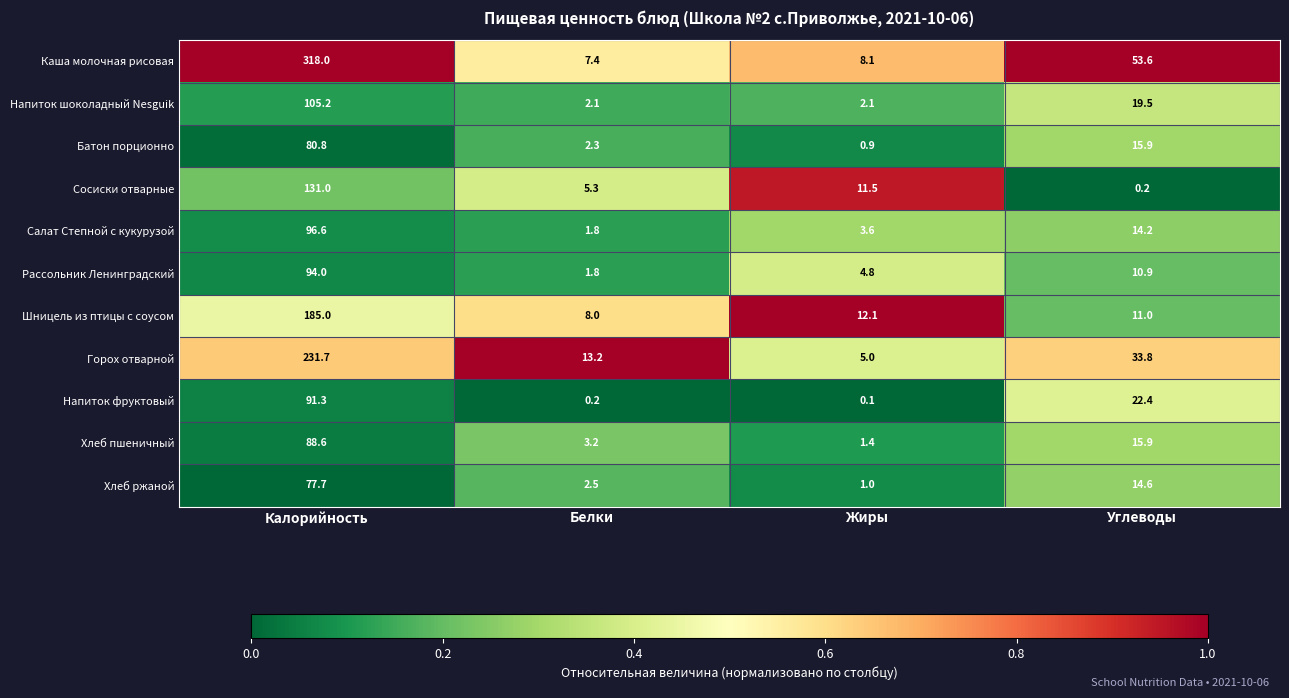

What is the spread (max minus min) of values at Калорийность?

240.3